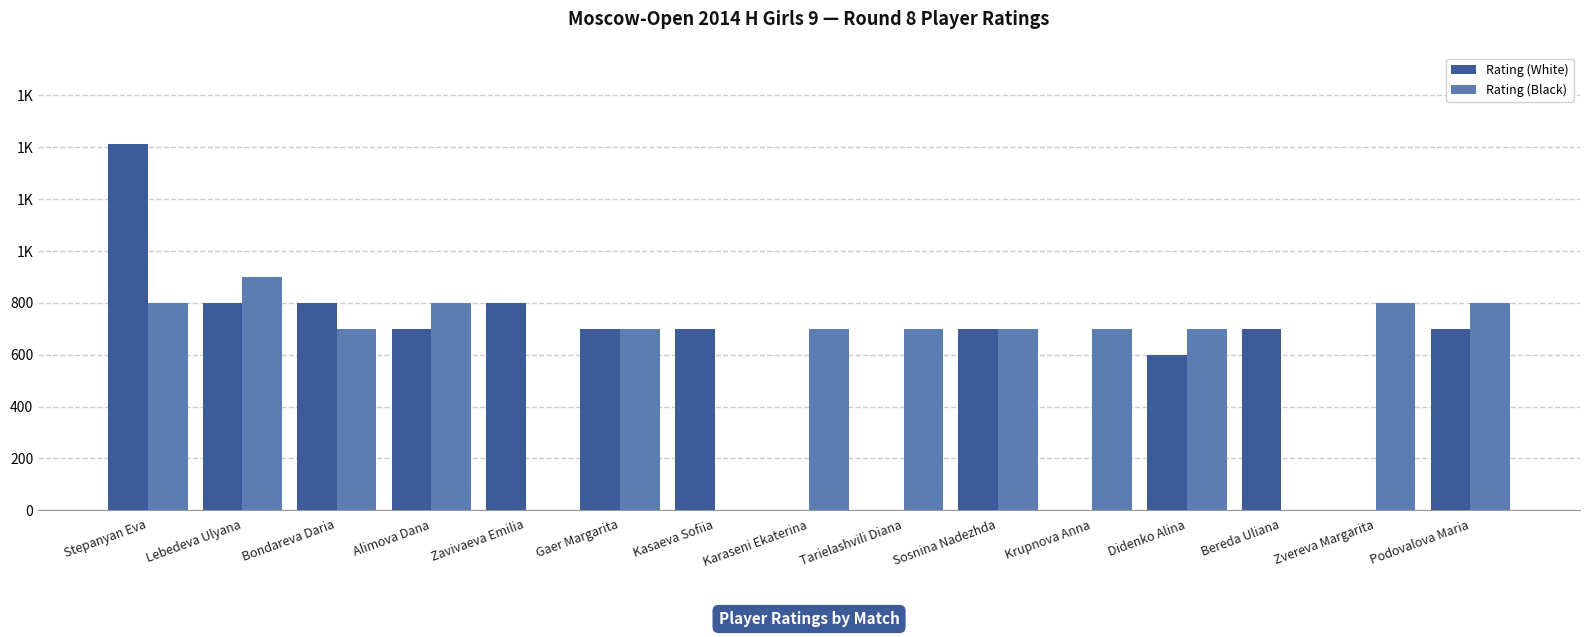

At which label does Rating (White) reach its peak?

Stepanyan Eva